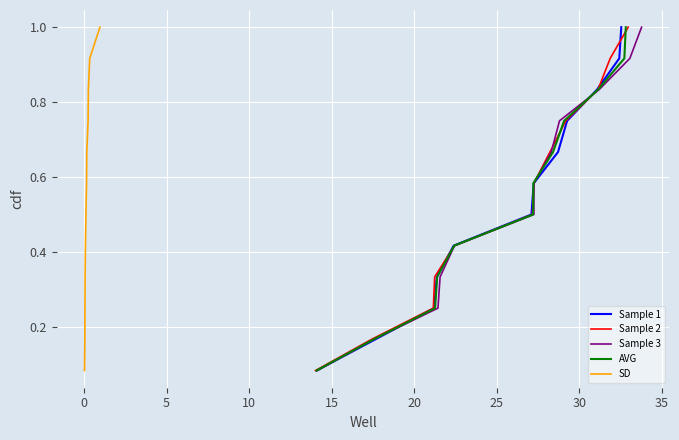

How many categories are shown in the chart?

12